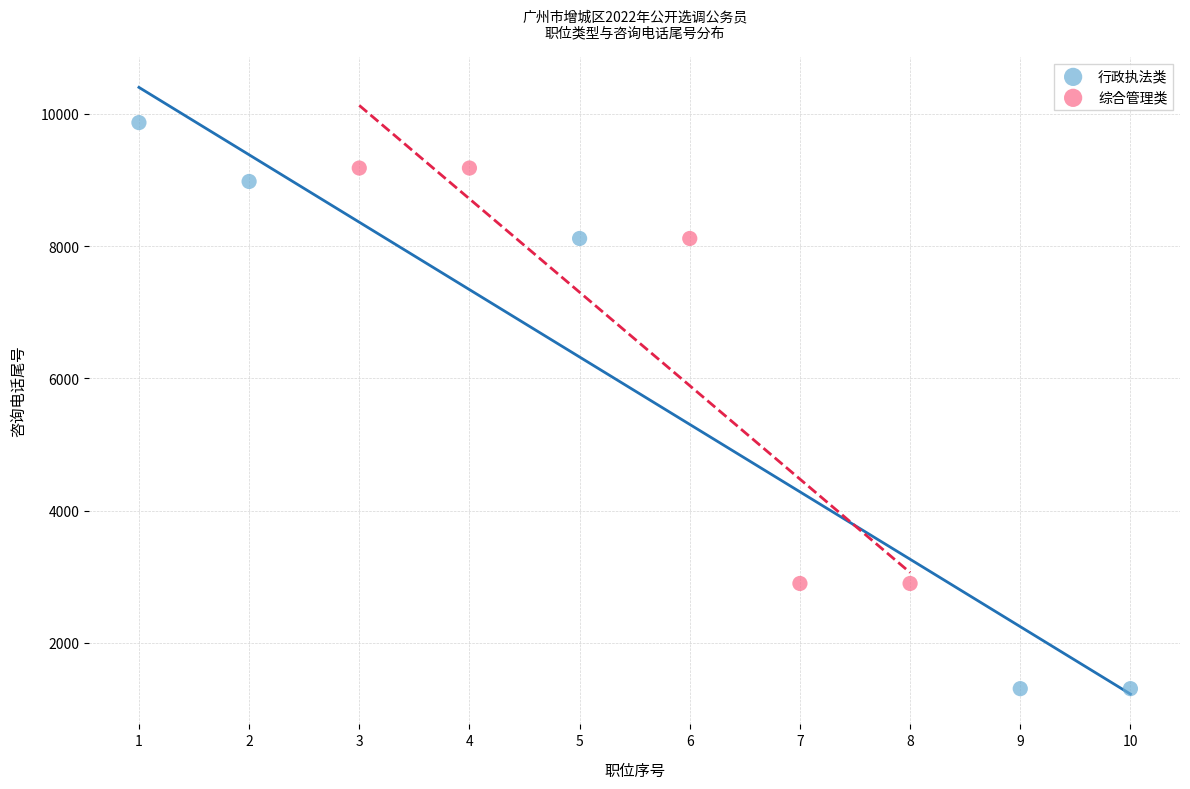

Which series reaches the minimum Y coordinate?

行政执法类